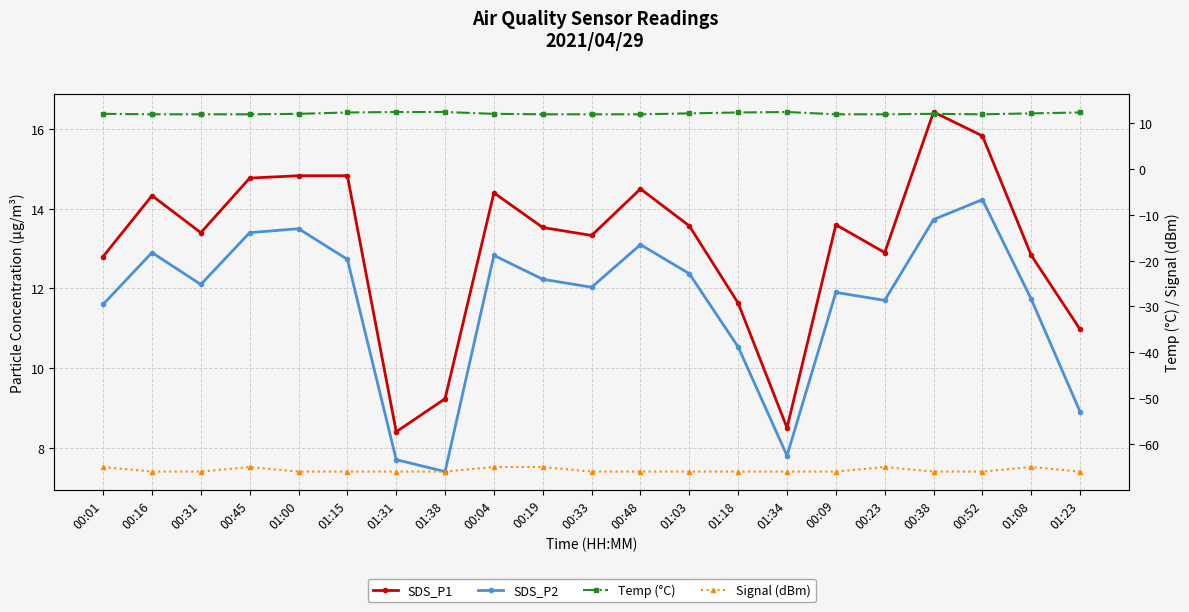

True or false: SDS_P1 and Temp (°C) intersect in this chart.

True